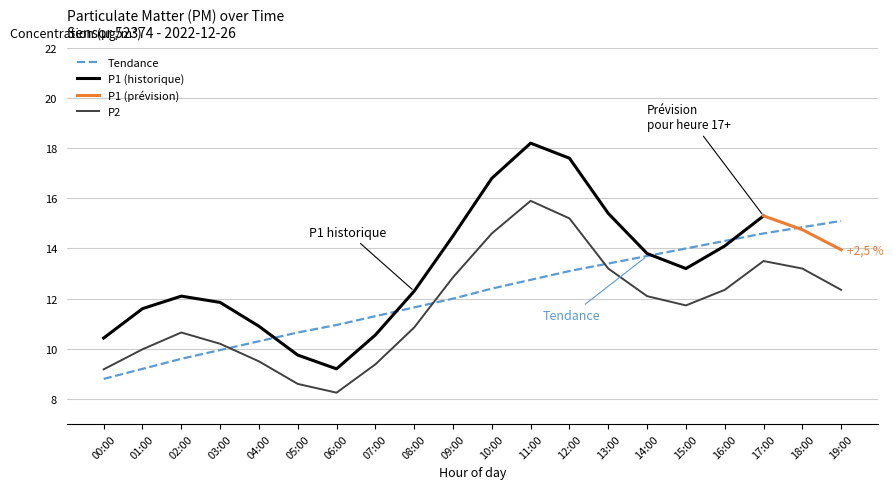

Which category has the lowest value across all series?

06:00